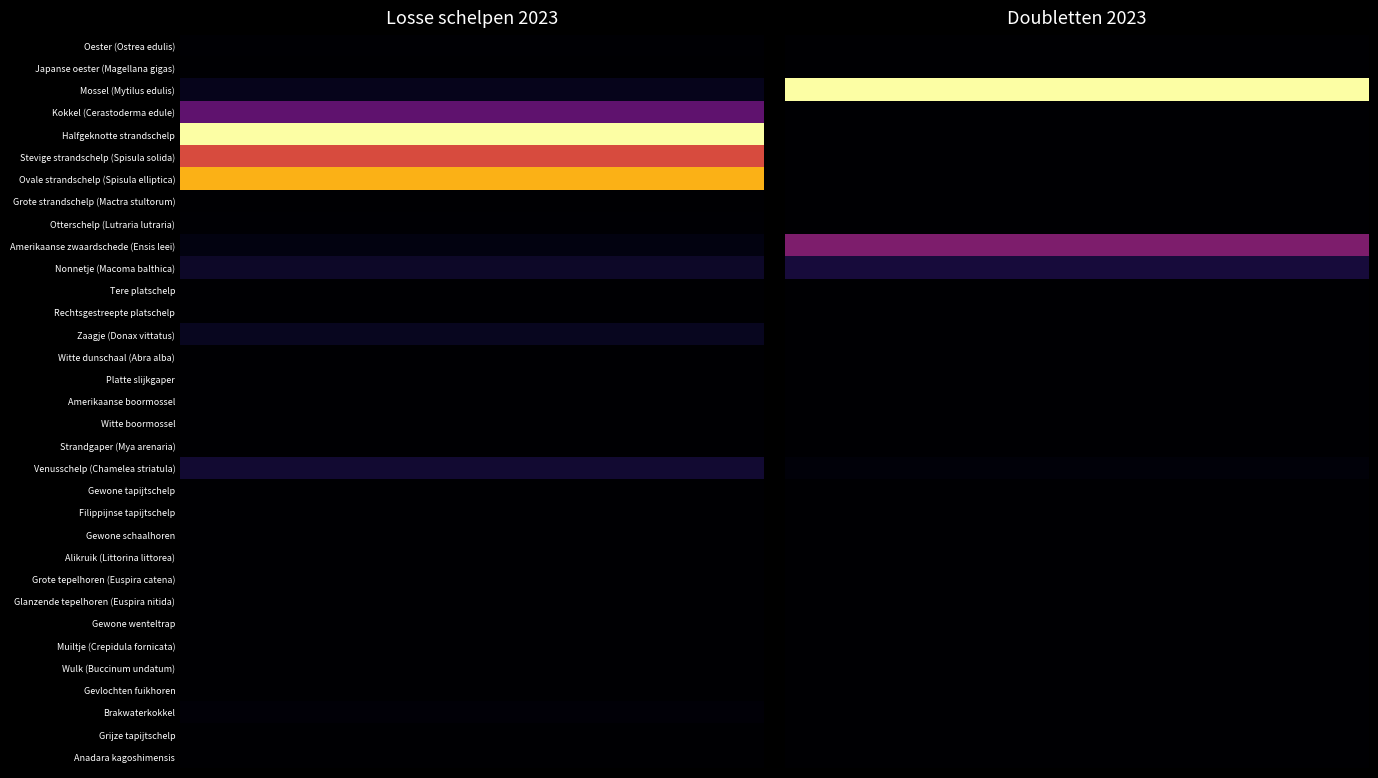

Which series has the largest range (max minus min)?

Halfgeknotte strandschelp